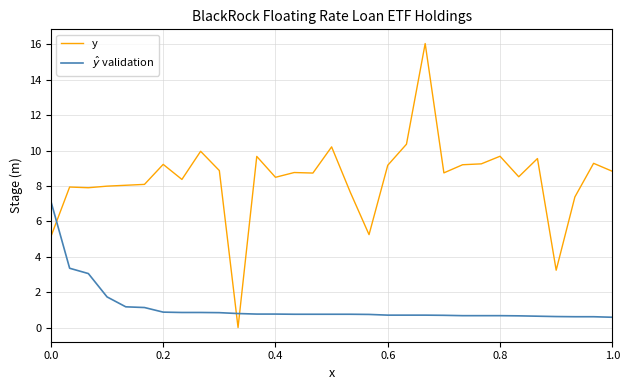

What are all the series names shown in the legend?

y, $\hat{y}$ validation